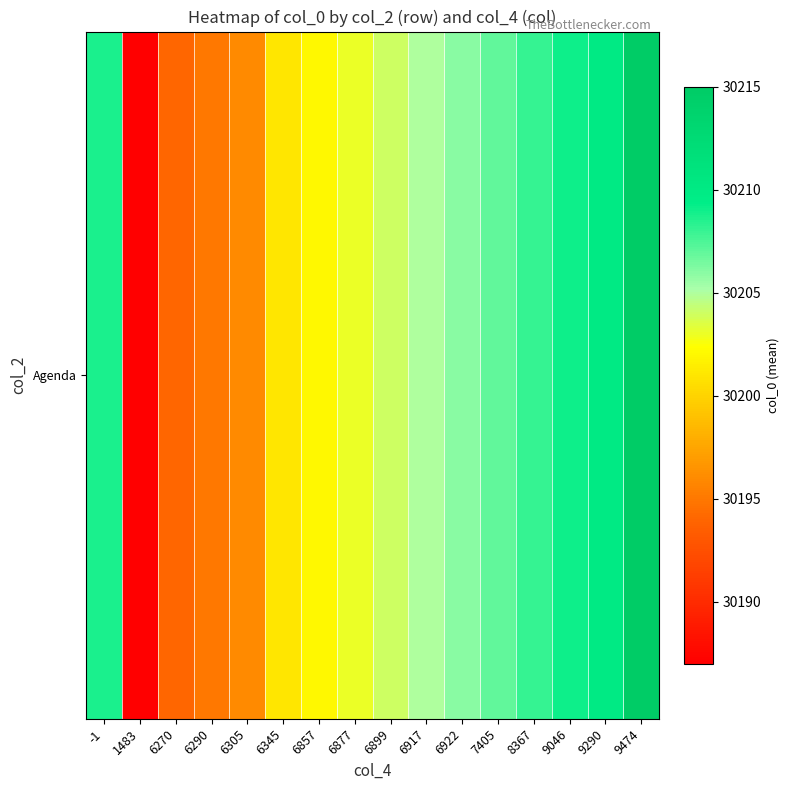

What is the change in value from 6877 to 6917?

+2.0